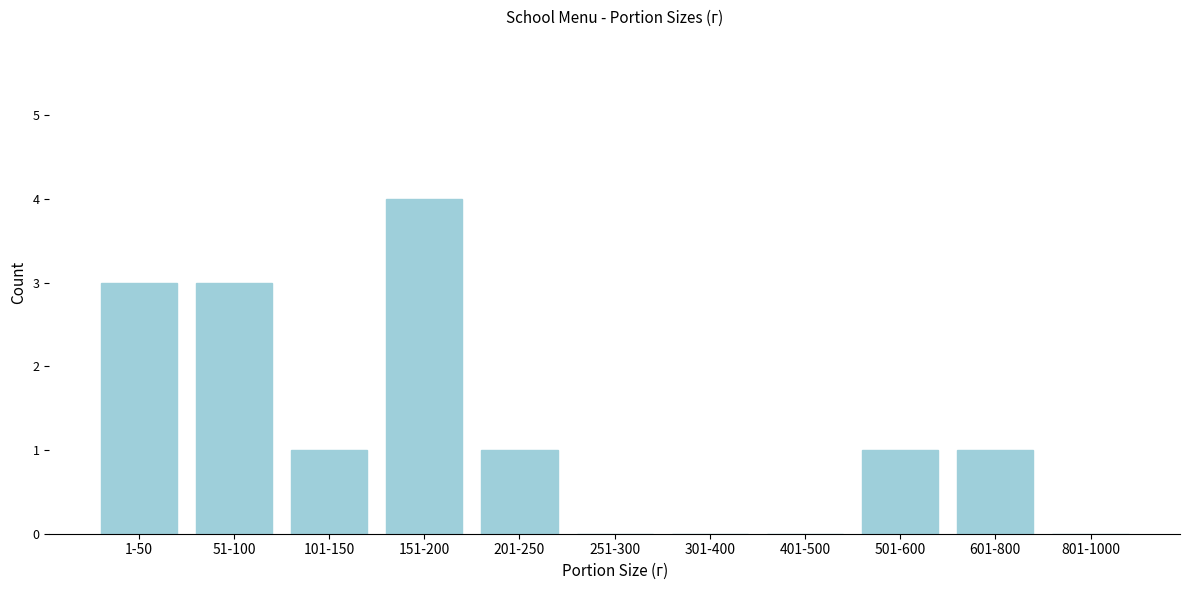

Reading right to left, transcribe all the data shown in this chart.

801-1000=0	601-800=1	501-600=1	401-500=0	301-400=0	251-300=0	201-250=1	151-200=4	101-150=1	51-100=3	1-50=3